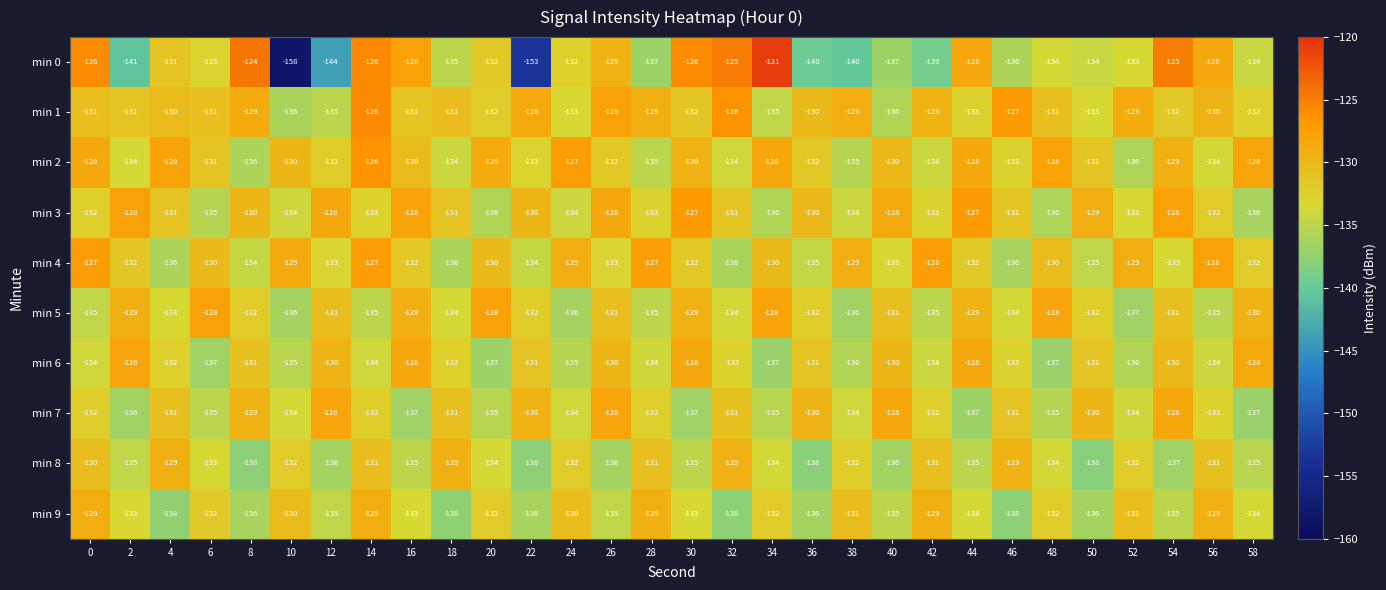

What is the greatest value displayed?

-121